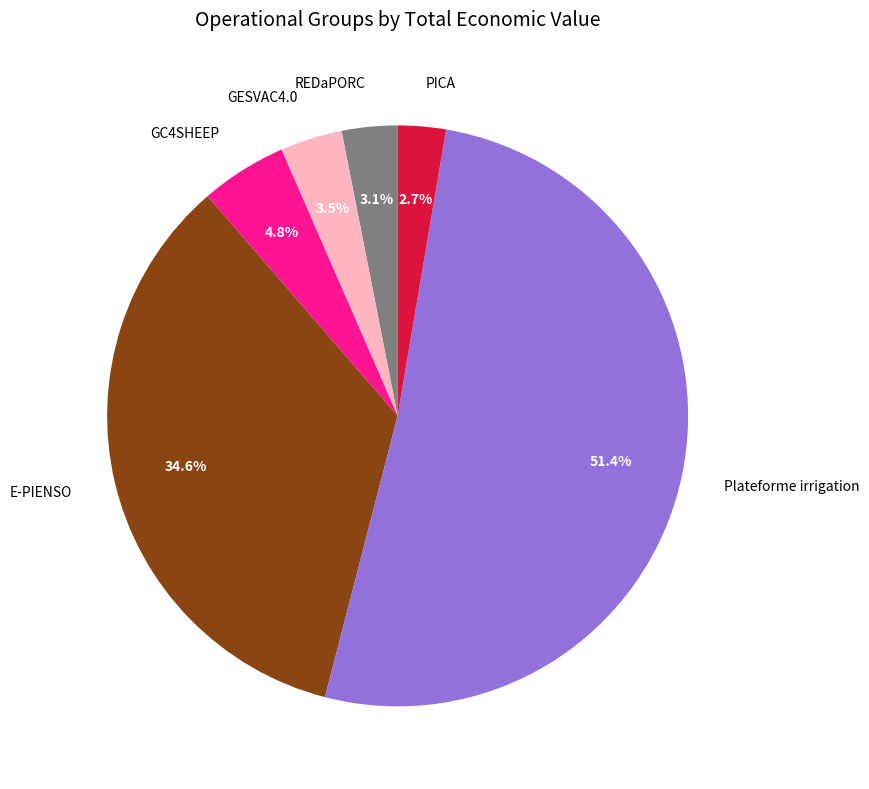

Combined, do REDaPORC and PICA account for over 50%?

No